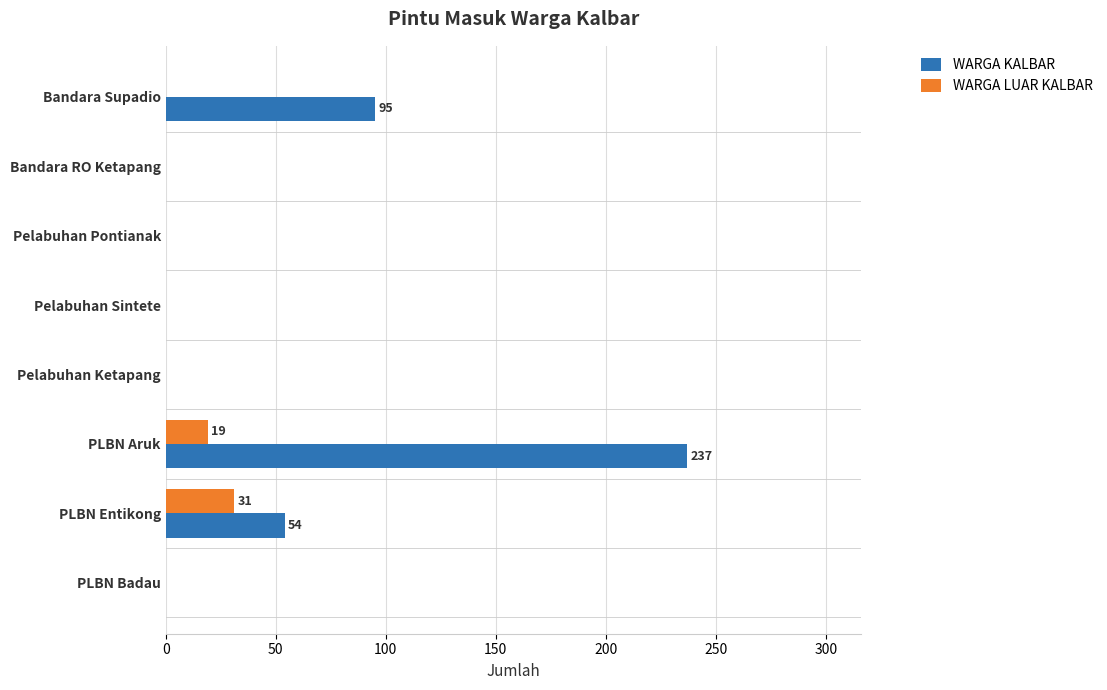

The value of WARGA LUAR KALBAR at Pelabuhan Pontianak is 0. True or false?

True